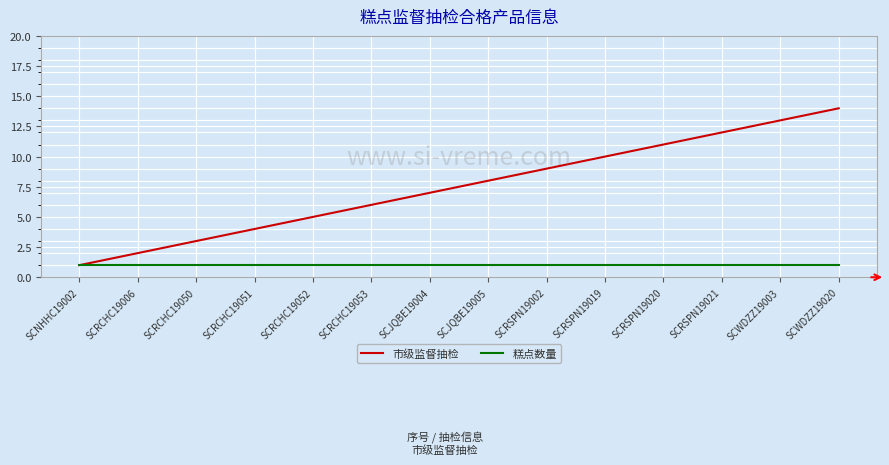

At which label does 市级监督抽检 reach its minimum?

SCNHHC19002